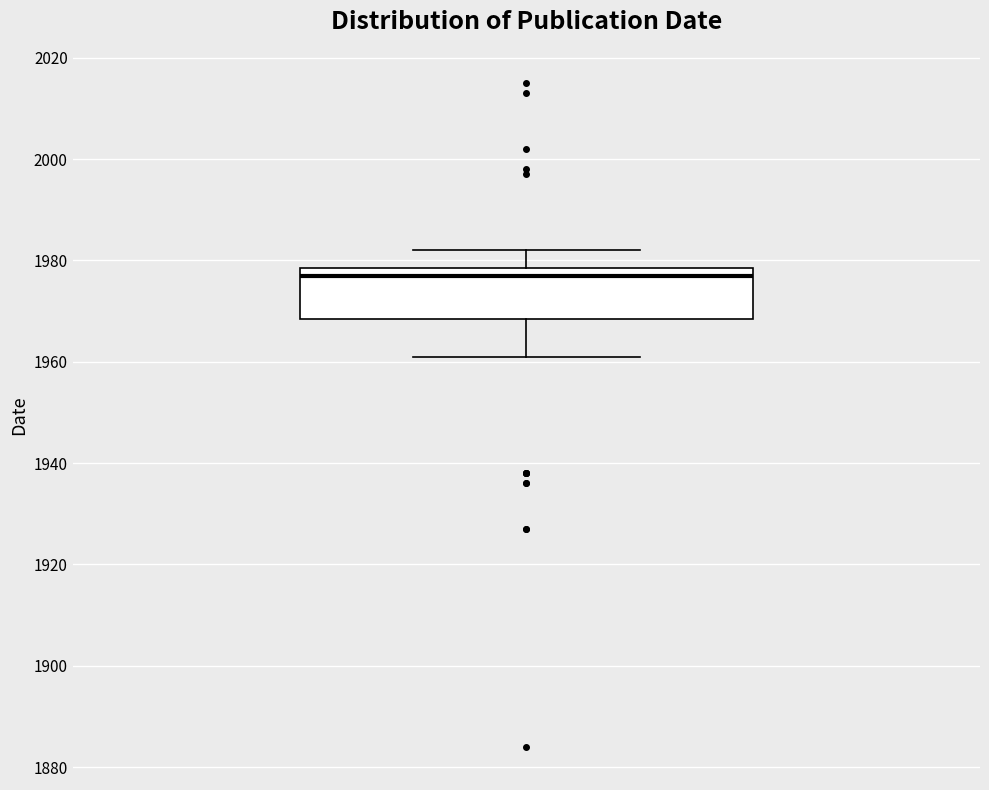

Read this box plot against the y-axis: the position of the median line, the range covered by the box, and the ends of both whiskers. The values are not printed on the chart, so give them approximately, as read against the axis.

median 1978 (just below the box's upper edge), box 1968 to 1978, whiskers 1962 to 1982